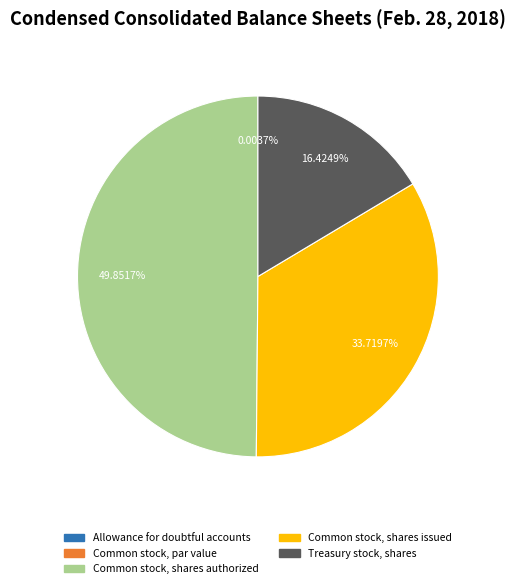

Is the sum of Treasury stock, shares and Common stock, shares authorized greater than half?

Yes